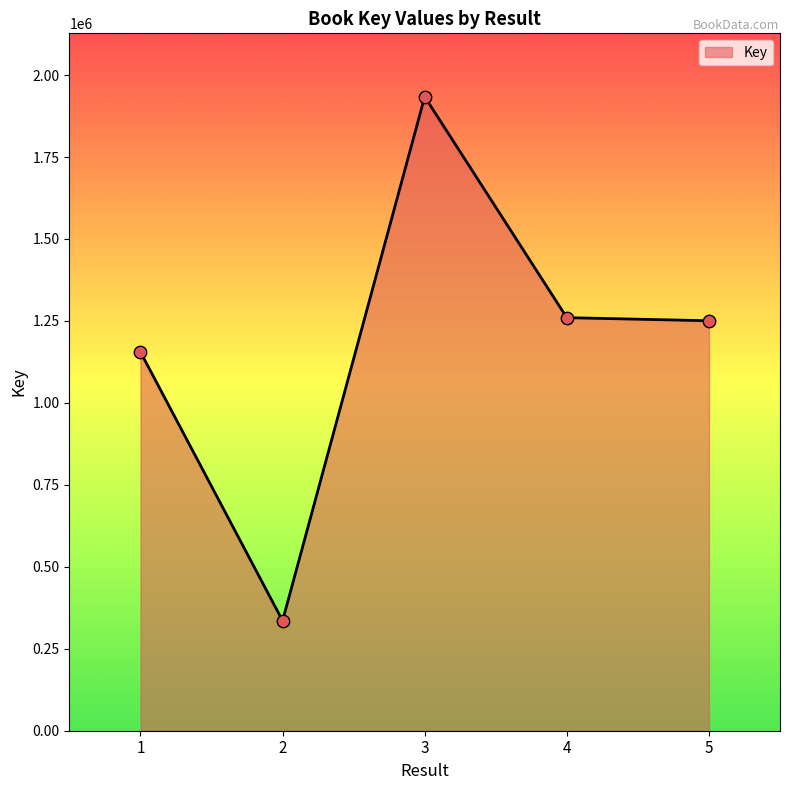

What is the change in value from 1 to 4?

+104609